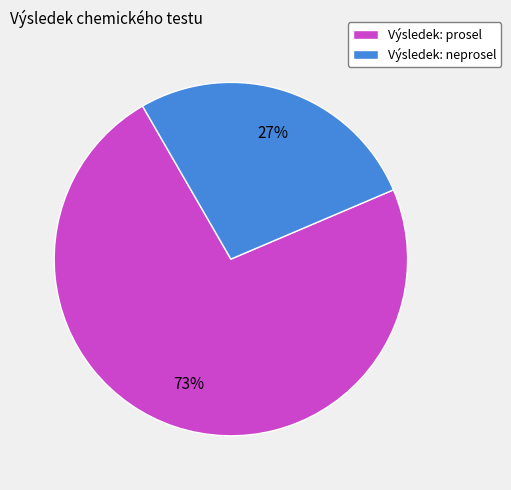

What percentage is the Výsledek: neprosel slice, to the nearest percent?

27%